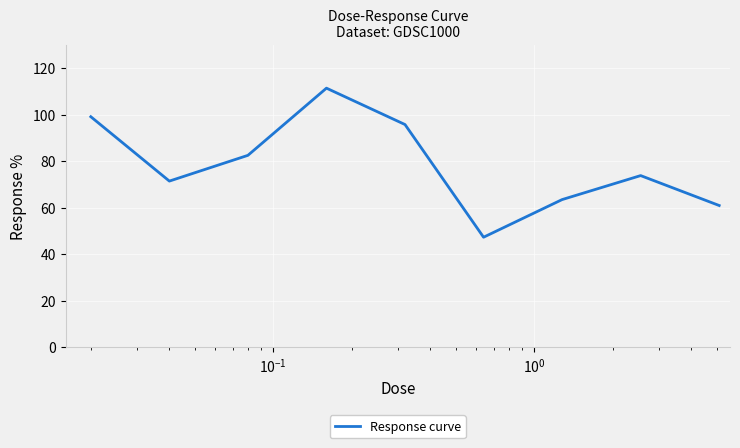

How many series are shown in this chart?

1